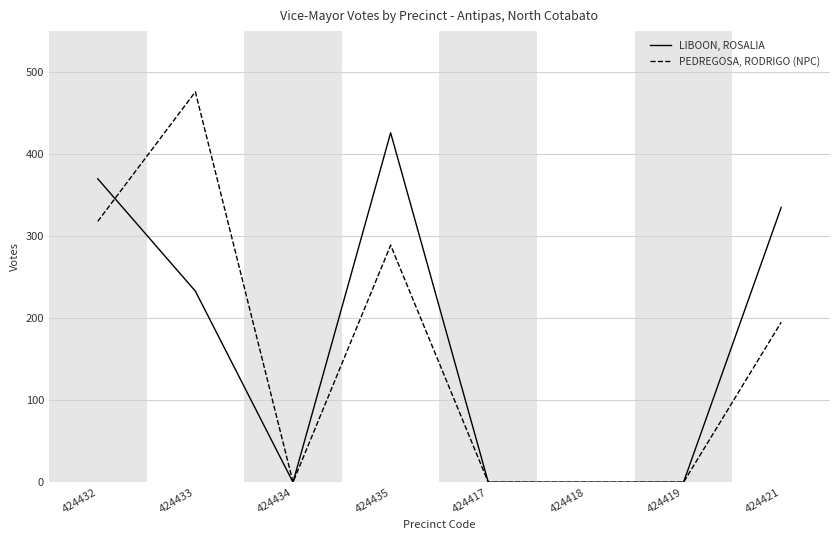

Reading right to left, list all the values displayed in this chart.

LIBOON, ROSALIA: 424421=335	424419=0	424418=0	424417=0	424435=426	424434=0	424433=233	424432=370
PEDREGOSA, RODRIGO (NPC): 424421=195	424419=0	424418=0	424417=0	424435=289	424434=0	424433=476	424432=318